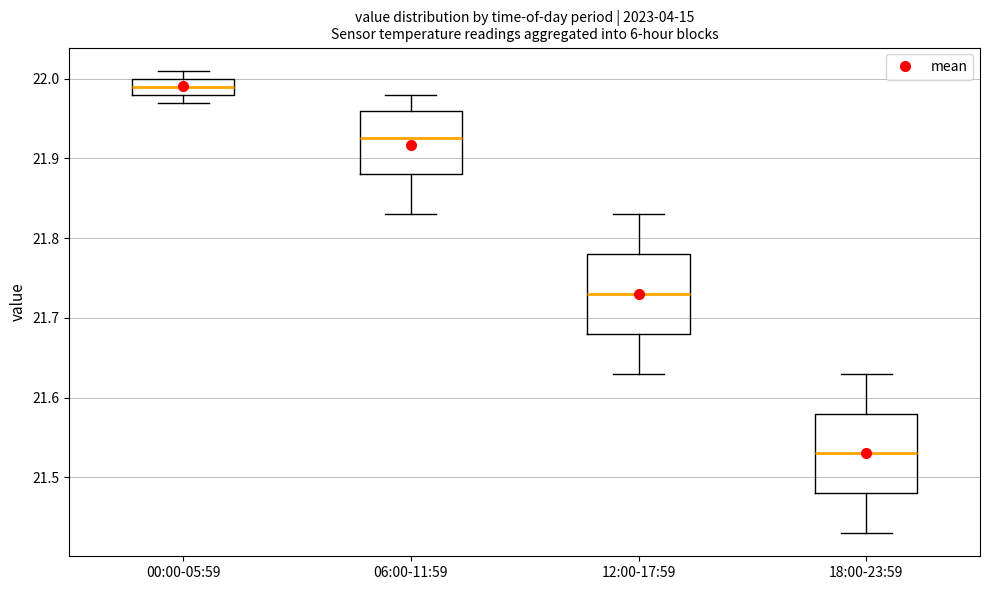

Where is the upper edge of the box for 06:00-11:59 on the y-axis? The values are not printed on the chart, so give them approximately, as read against the axis.

21.96